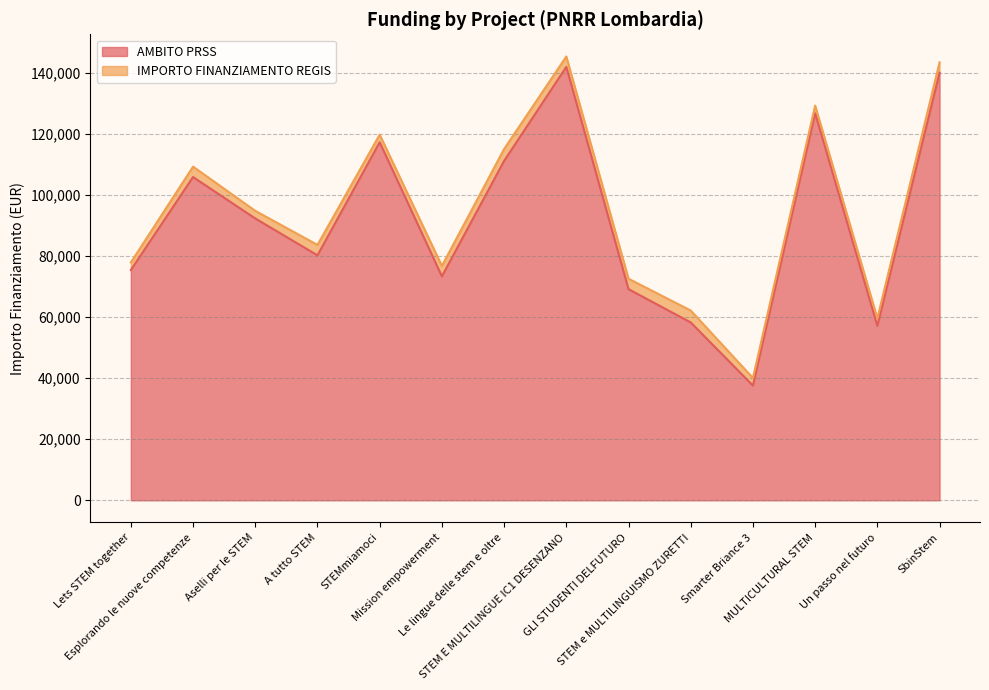

Reading right to left, list all the values displayed in this chart.

140087.5	57143.9	126823.9	37577.6	58273.5	69180.1	142004.3	111198.7	73375.7	117311.1	80270.1	92341.9	105915.0	75442.6